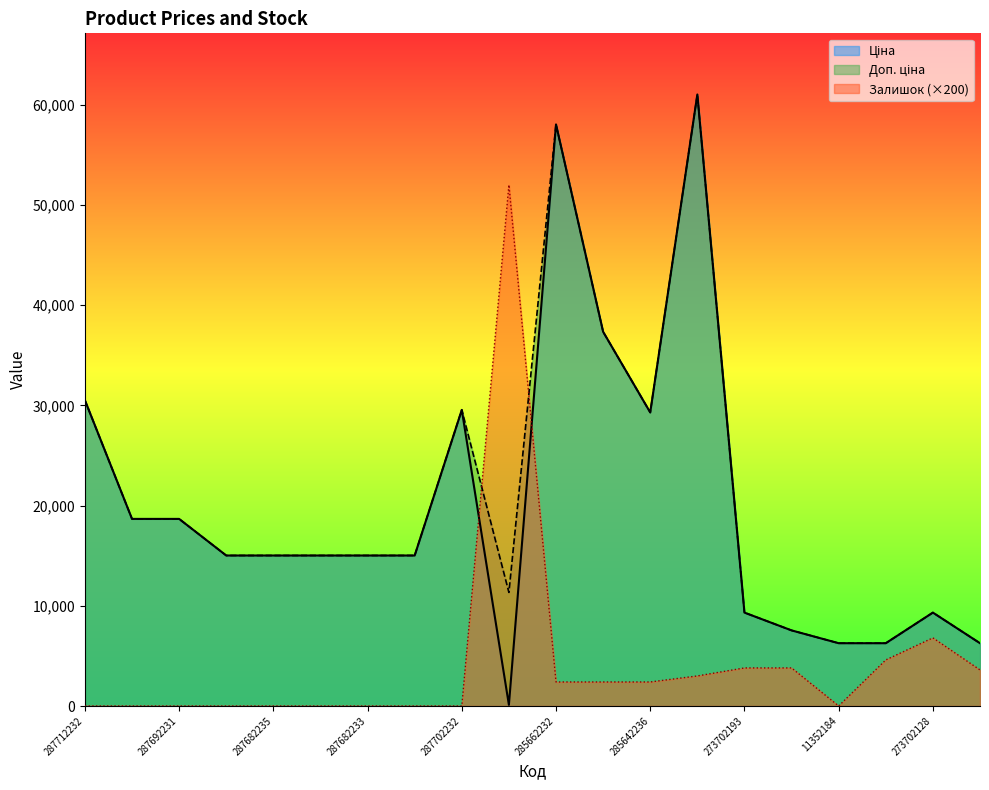

What is the value of the Ціна point at the 6th from the left?

15019.2